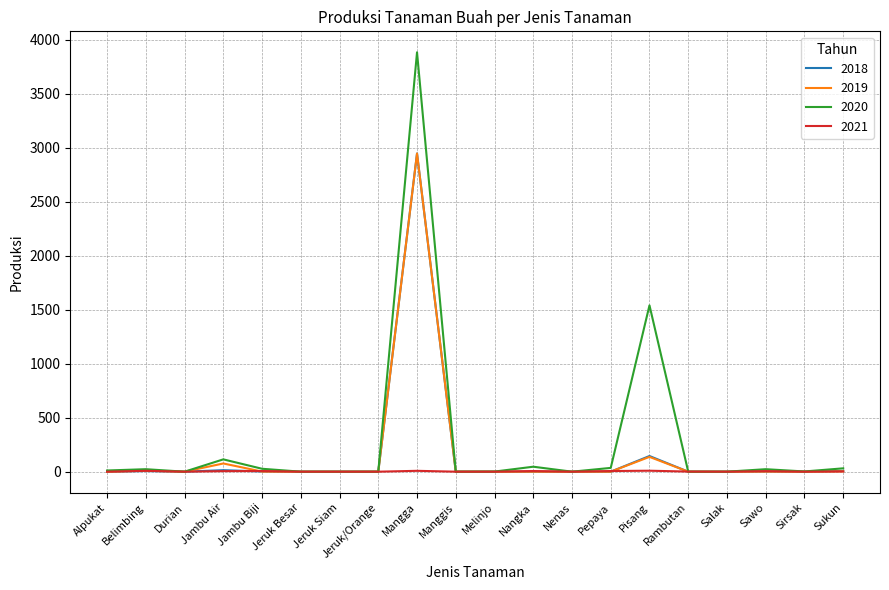

True or false: 2018 has more than 1 points higher than both neighbors.

True